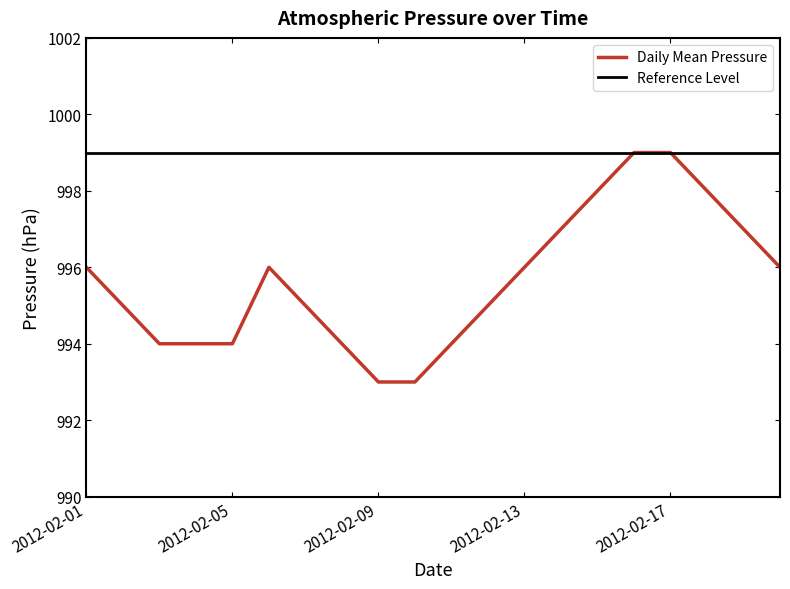

What is the sum of all values?

19913